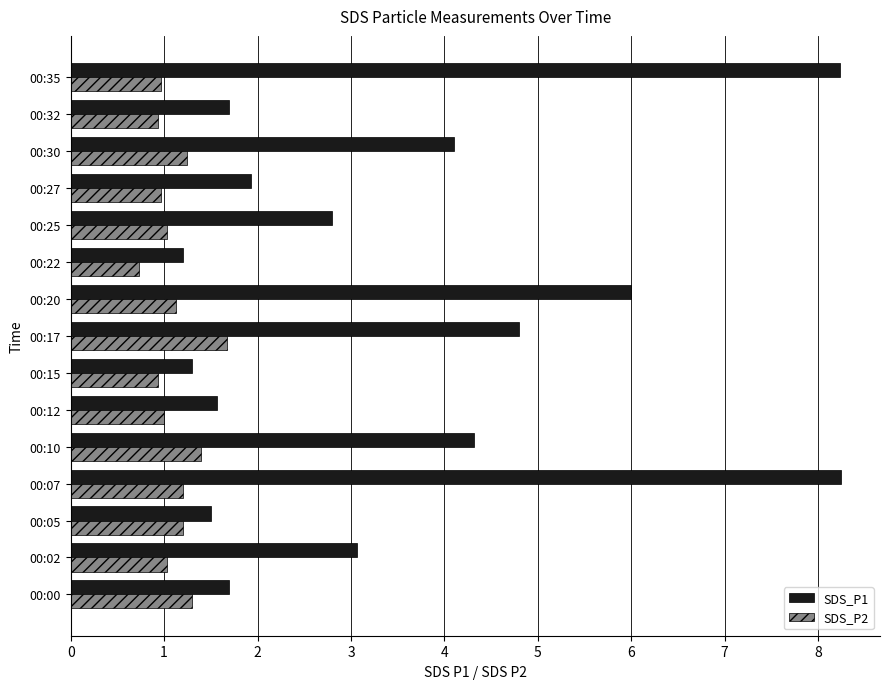

Rank the series at 00:17 from lowest to highest value.

SDS_P2, SDS_P1